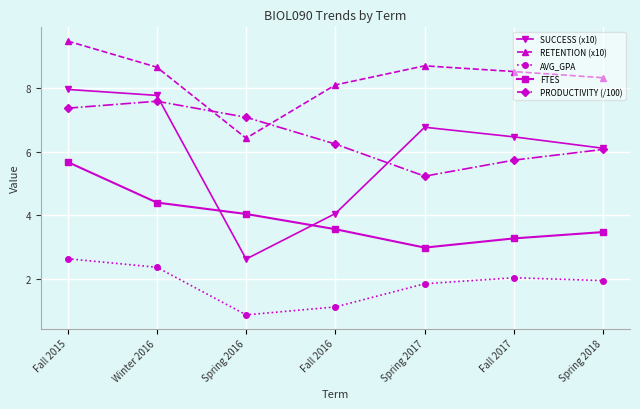

Where does the SUCCESS (x10) series first go above 6?

Fall 2015